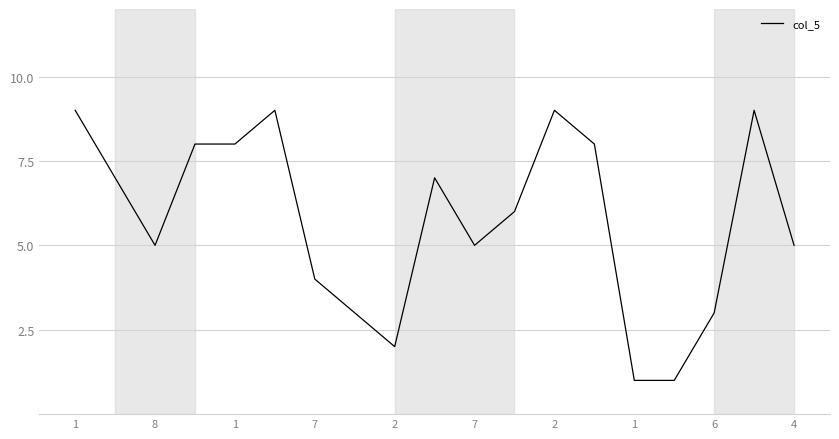

What is the greatest value displayed?

9